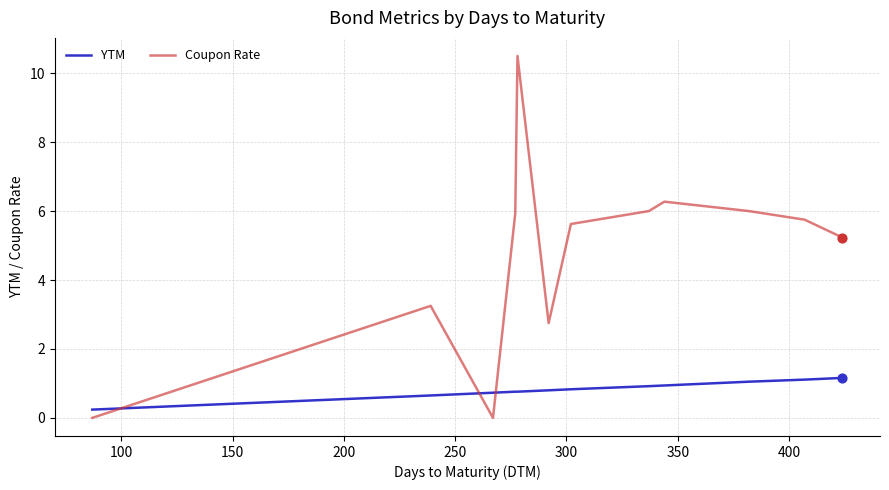

Which series has the largest range (max minus min)?

Coupon Rate